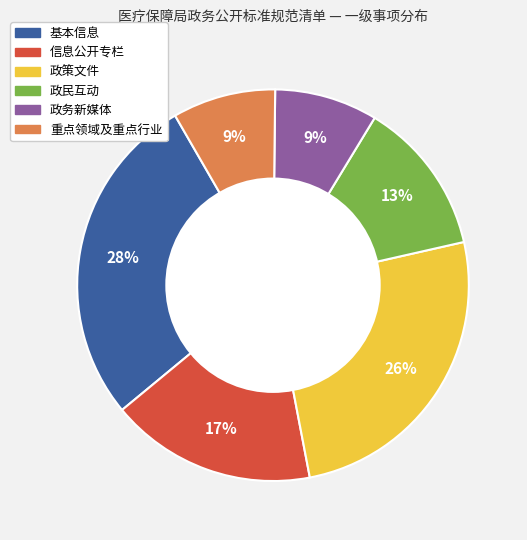

Do 政策文件 and 重点领域及重点行业 together represent more than half of the pie?

No